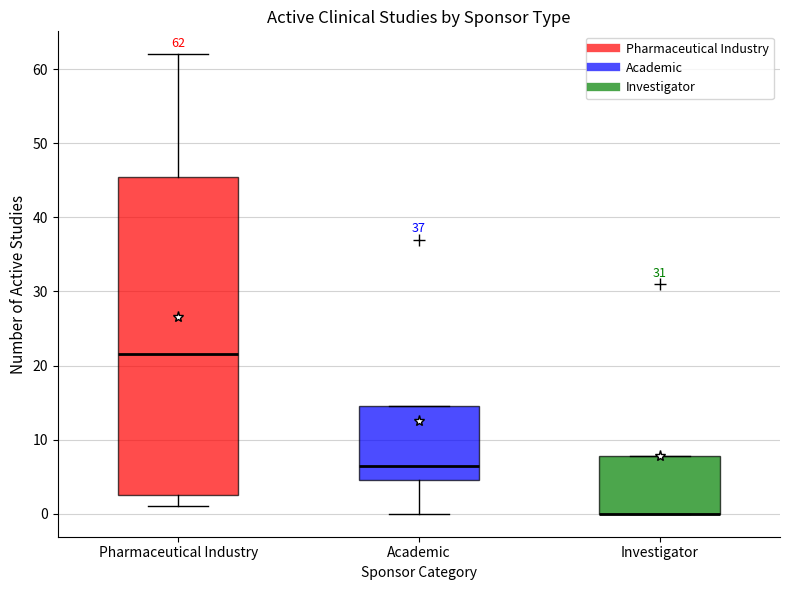

Comparing the boxes themselves (not the whiskers), which one is the tallest?

Pharmaceutical Industry